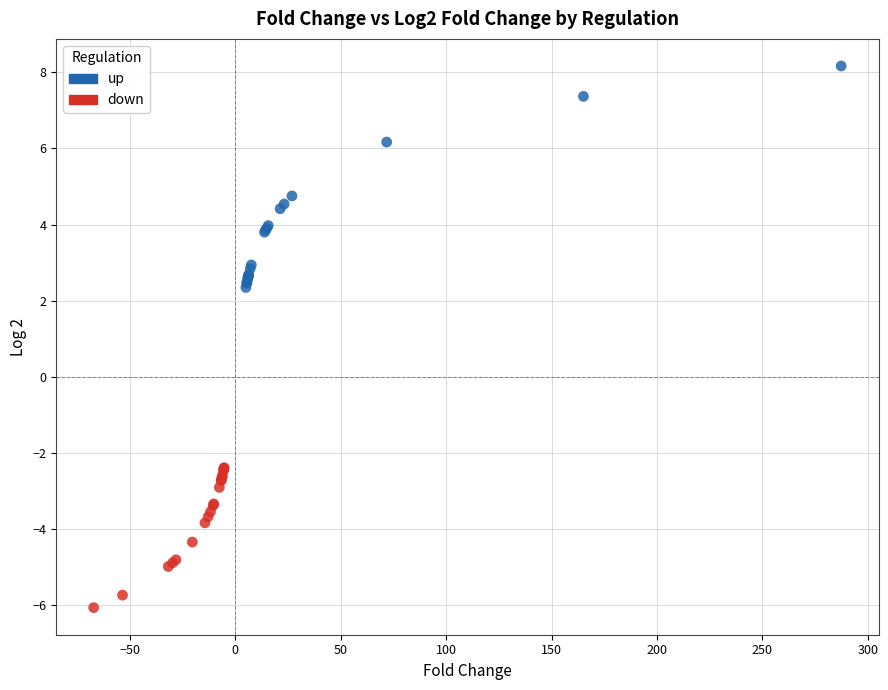

Which series contains the highest Y value?

up